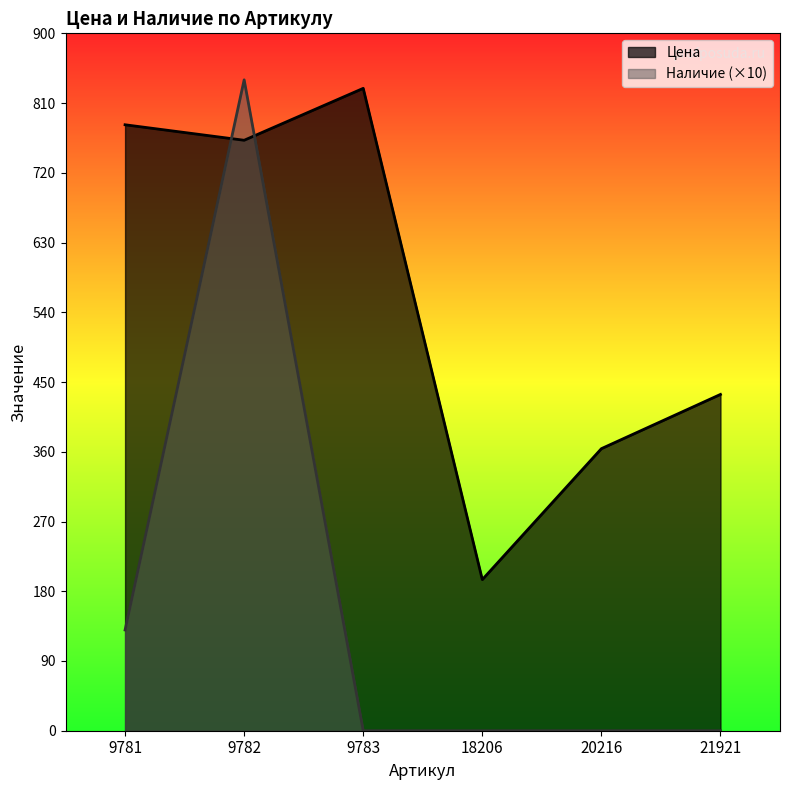

What is the value of the Наличие point at the 1st from the left?

130